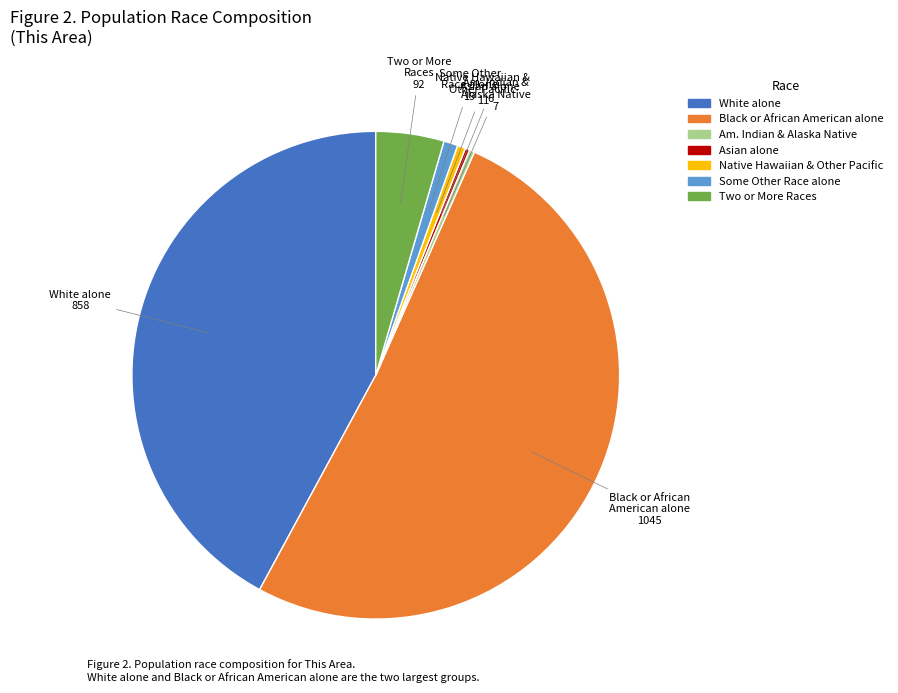

Between Black or African American alone and Some Other Race alone, which is larger?

Black or African American alone